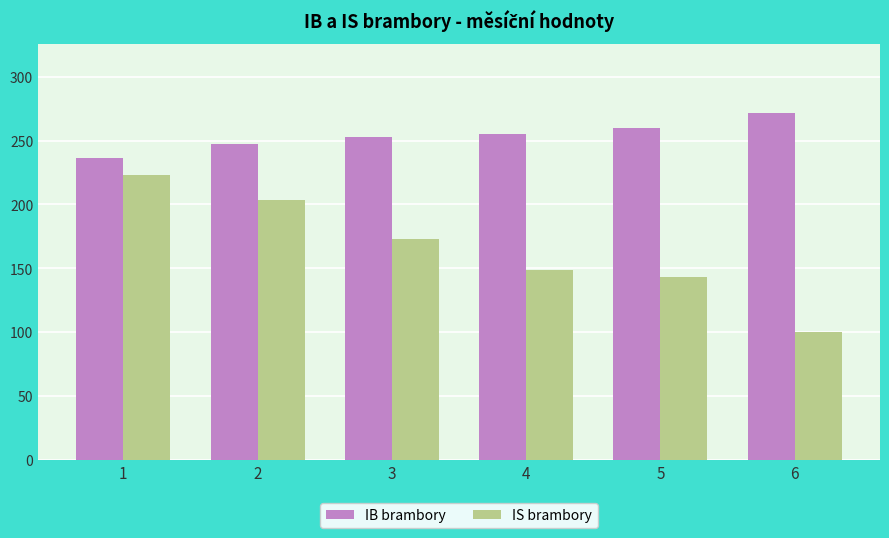

What is the sum of all IS brambory values?

991.1